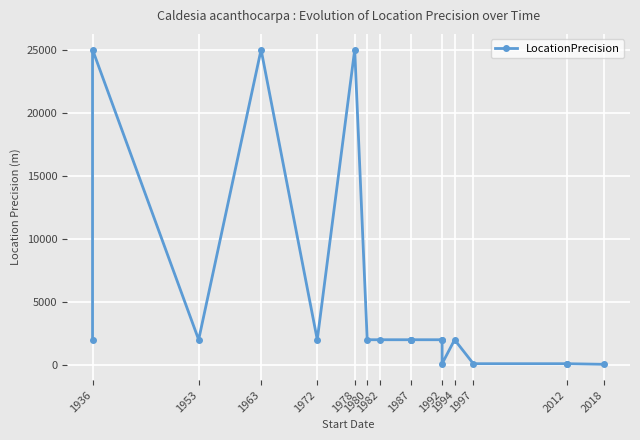

True or false: there are more than 1 points higher than both neighbors.

True